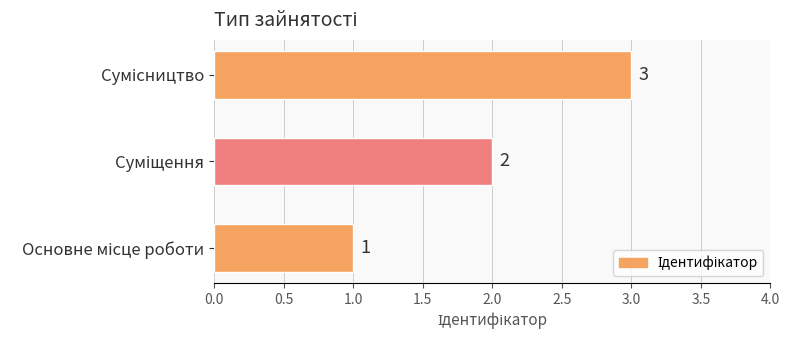

How many bars are there in total?

3